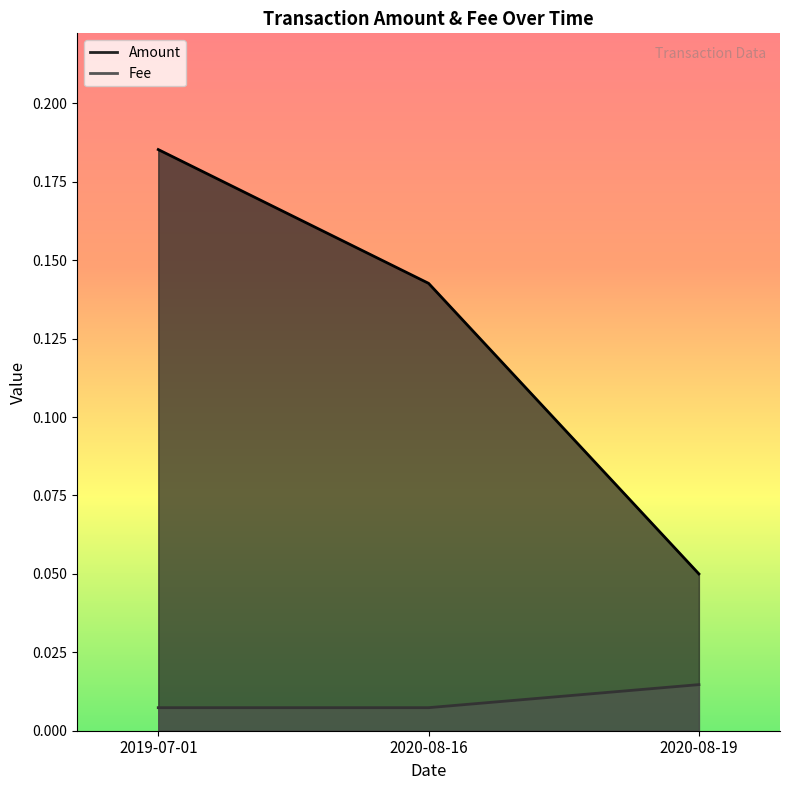

What is the spread (max minus min) of values at 2019-07-01?

0.2